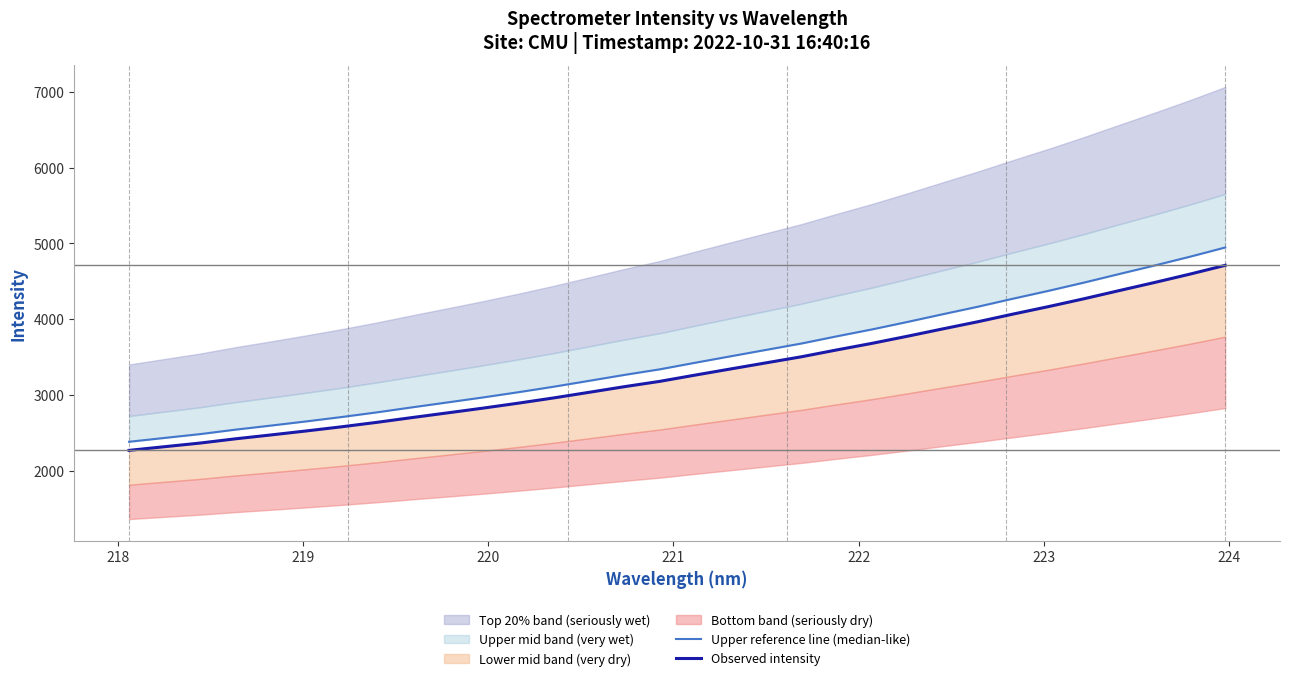

What is the value of the Observed intensity point at the 32nd from the left?

4710.2